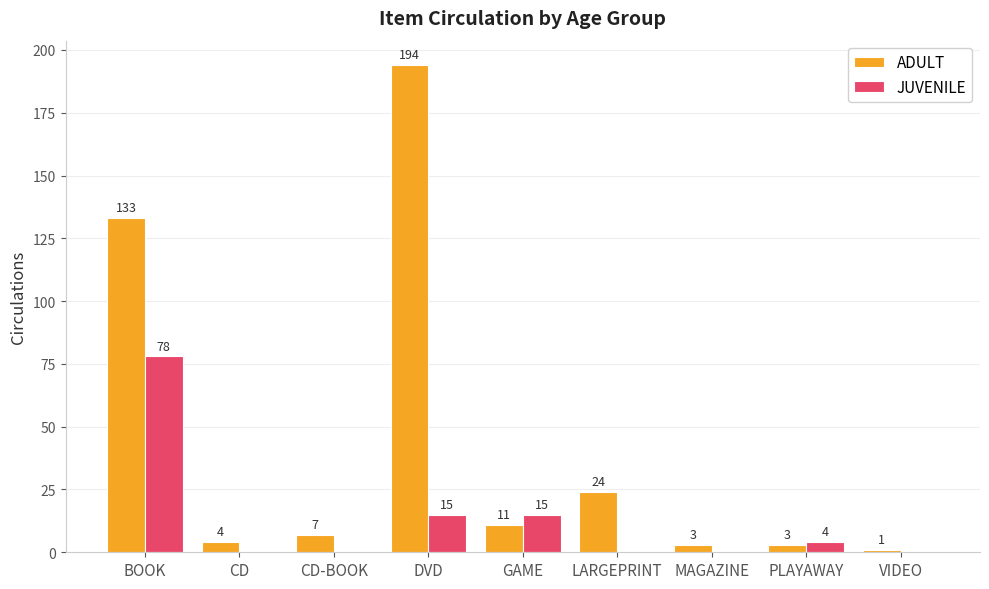

Which series has the largest total across all categories?

ADULT